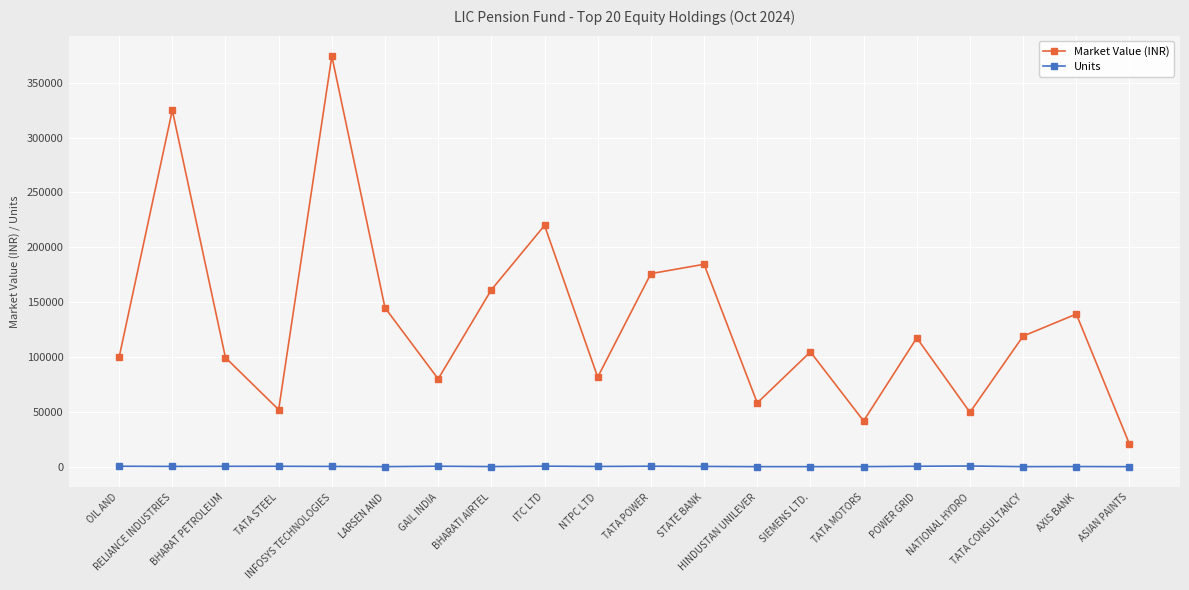

What is the minimum value shown in the chart?

7.0